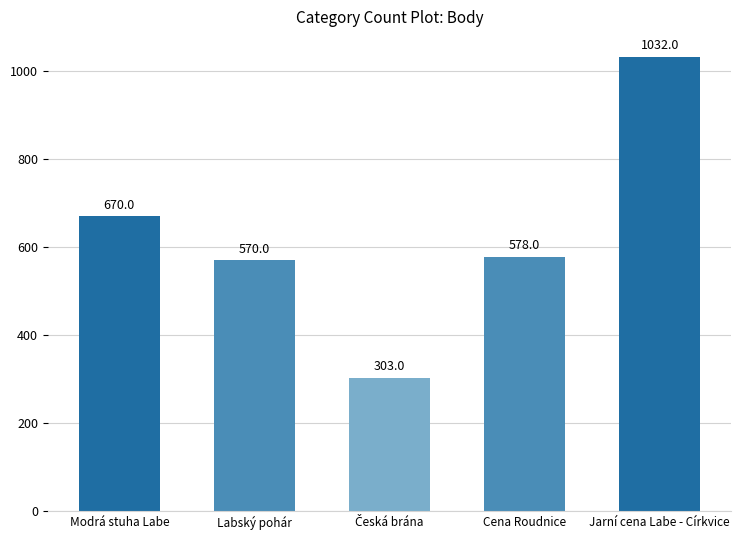

True or false: the data shows 1032 at Jarní cena Labe - Církvice.

True